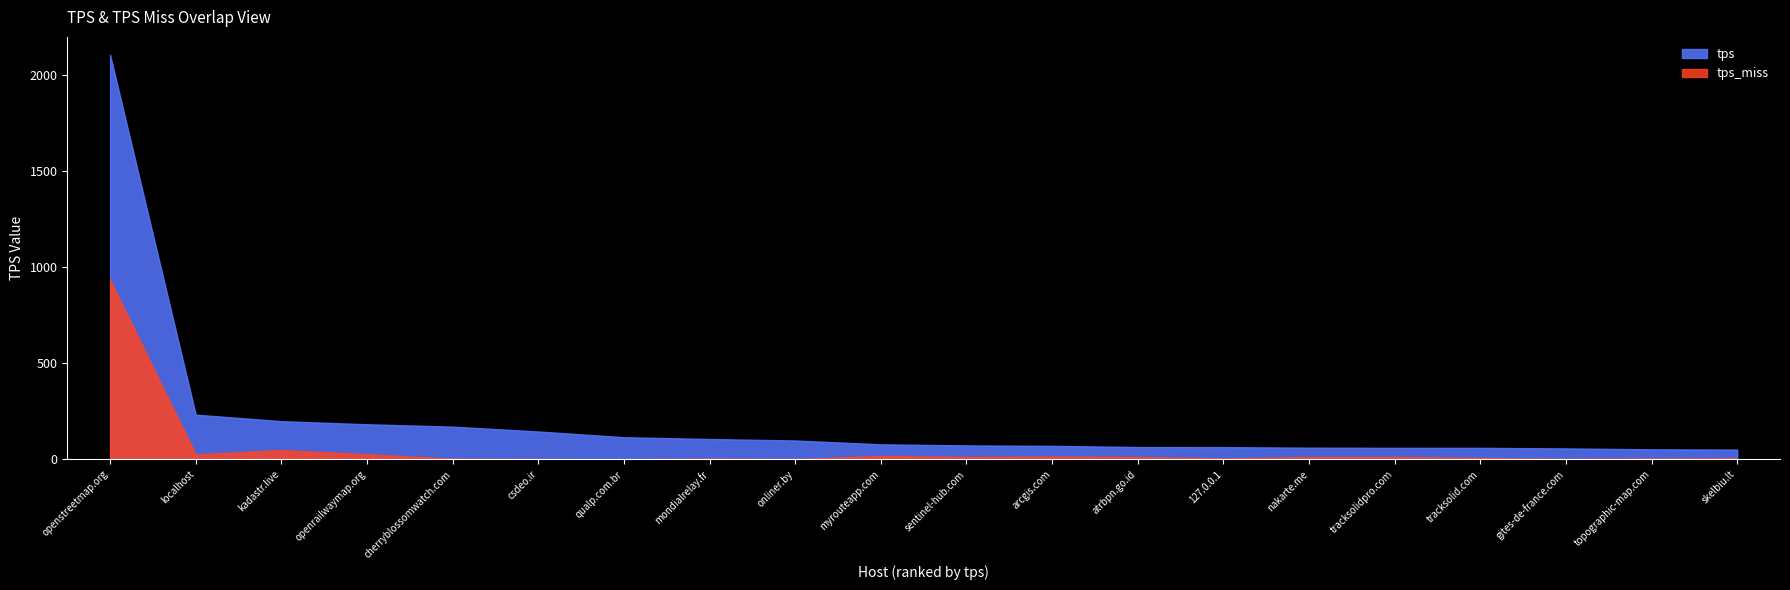

Reading right to left, what are all the values shown in this chart?

tps: skelbiu.lt=51.7	topographic-map.com=52.7	gites-de-france.com=57.5	tracksolid.com=60.4	tracksolidpro.com=60.5	nakarte.me=61.3	127.0.0.1=64.3	atrbpn.go.id=64.8	arcgis.com=70.7	sentinel-hub.com=73.2	myrouteapp.com=78.7	onliner.by=98.8	mondialrelay.fr=106.5	qualp.com.br=115.9	csdeo.ir=145.6	cherryblossomwatch.com=170.9	openrailwaymap.org=183.2	kadastr.live=199.4	localhost=233.3	openstreetmap.org=2106.4
tps_miss: skelbiu.lt=6.5	topographic-map.com=4.8	gites-de-france.com=2.8	tracksolid.com=8.3	tracksolidpro.com=12.9	nakarte.me=12.6	127.0.0.1=5.7	atrbpn.go.id=13.2	arcgis.com=15.3	sentinel-hub.com=13.3	myrouteapp.com=18.5	onliner.by=2.4	mondialrelay.fr=4.4	qualp.com.br=0.9	csdeo.ir=2.0	cherryblossomwatch.com=4.3	openrailwaymap.org=27.3	kadastr.live=49.1	localhost=26.2	openstreetmap.org=934.8